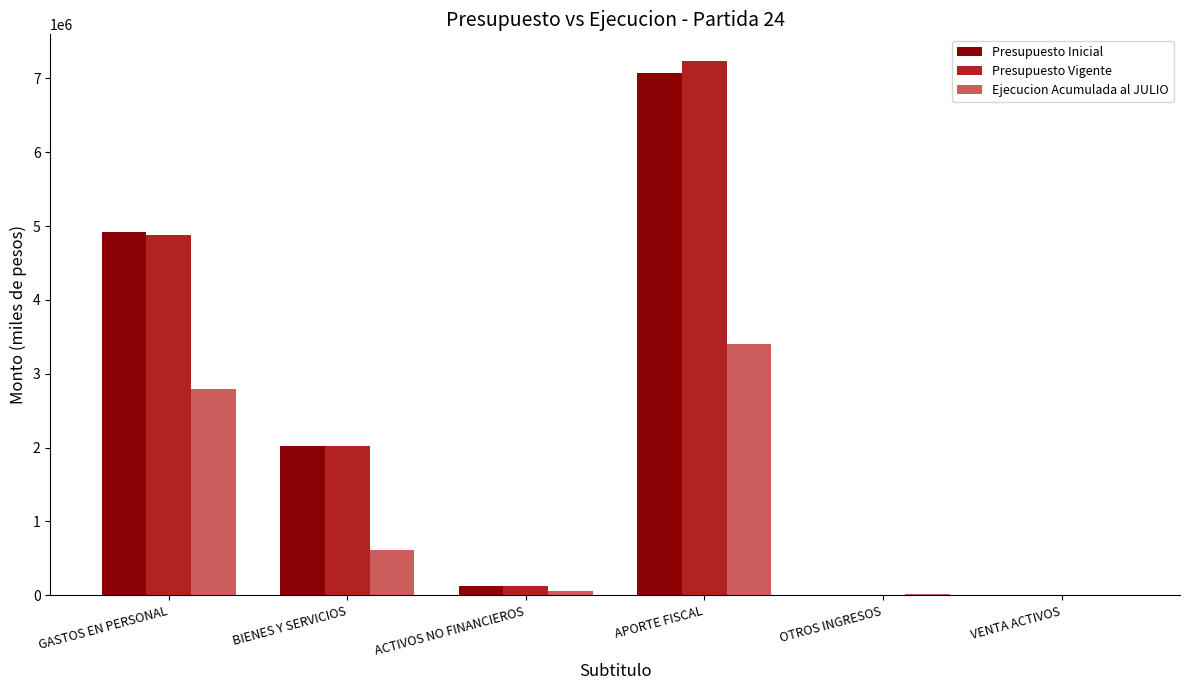

What is the total value across all series at BIENES Y SERVICIOS?

4664777